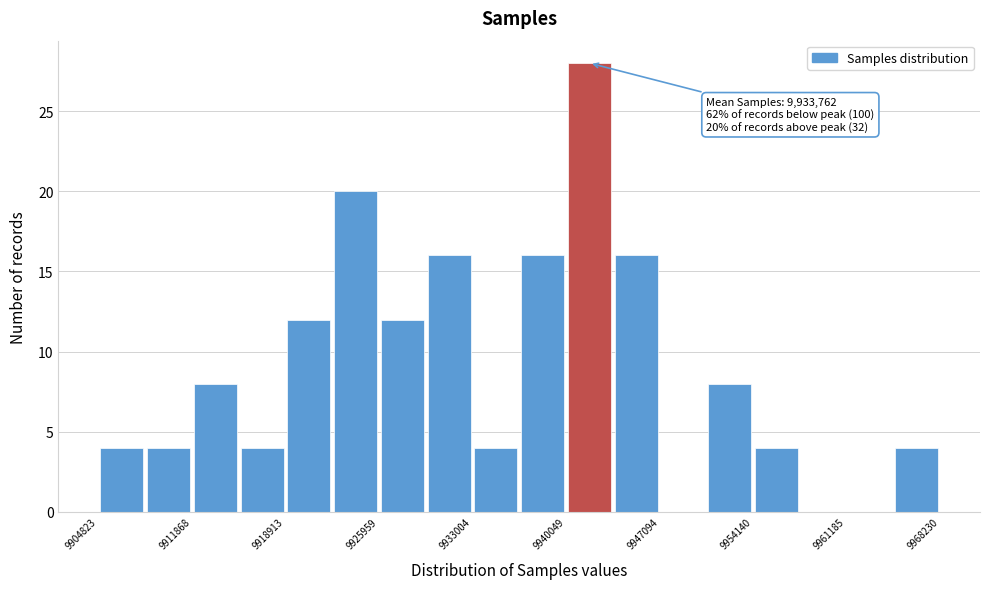

Read against the x-axis, roughly where is the centre of the tallest bar?

9942000